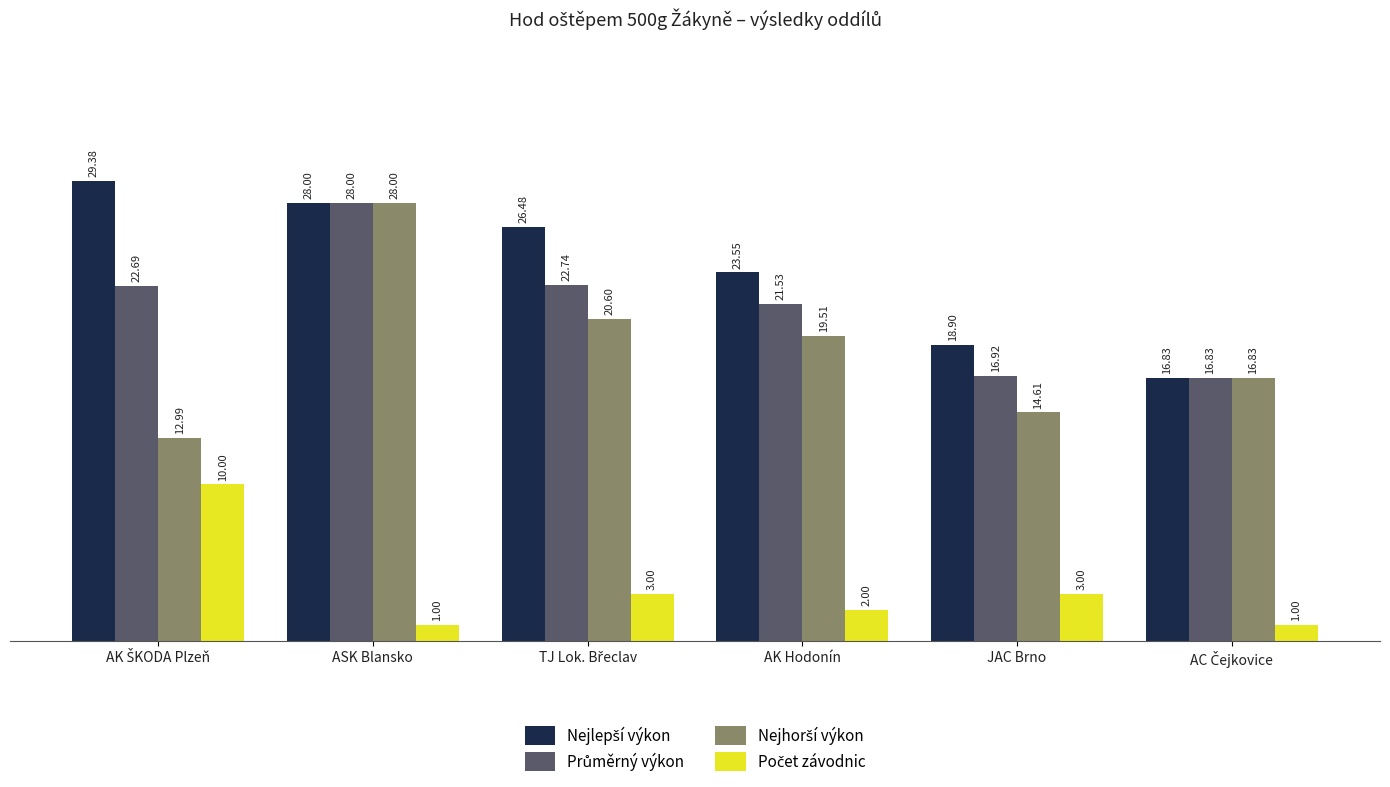

At which category is the sum across all series the highest?

ASK Blansko